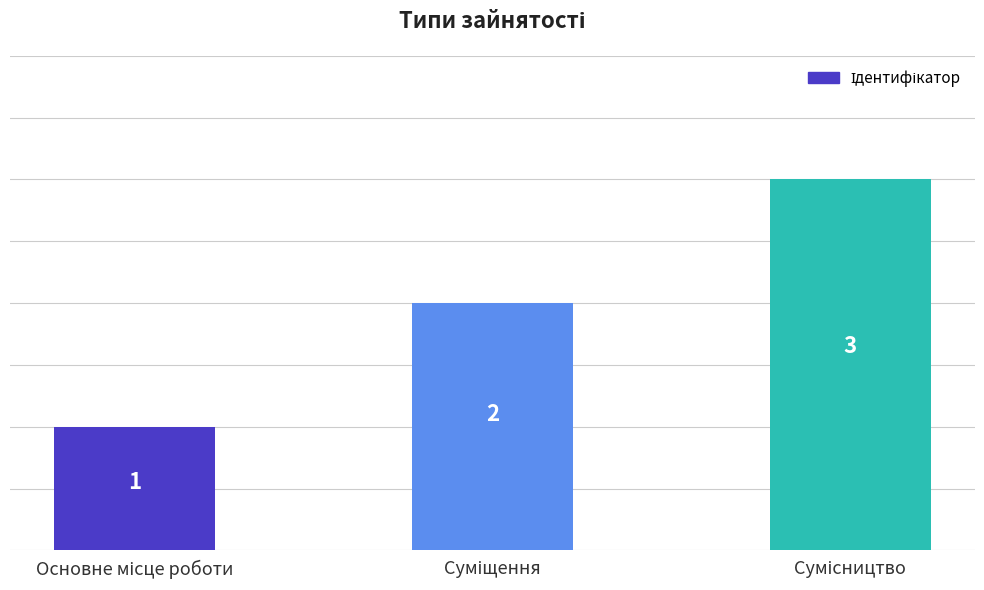

Count the number of categories in the chart.

3